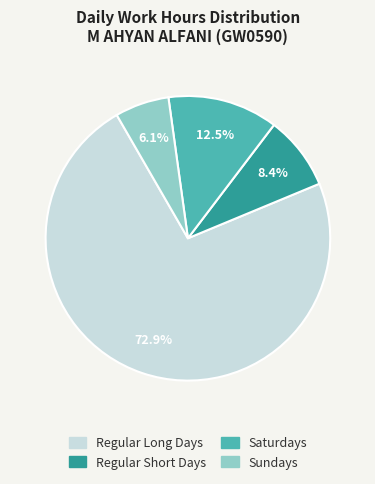

To the nearest percent, what is the difference between the largest and smallest slice percentages?

67%